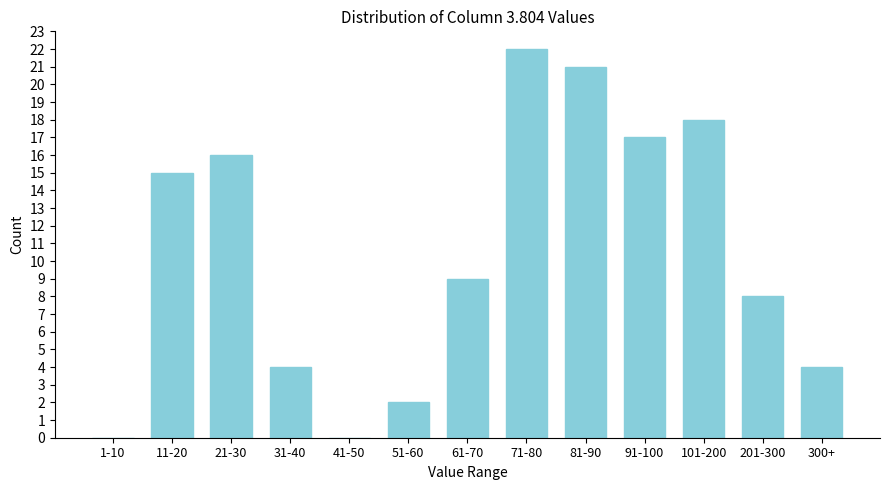

Reading left to right, list all the values displayed in this chart.

1-10=0	11-20=15	21-30=16	31-40=4	41-50=0	51-60=2	61-70=9	71-80=22	81-90=21	91-100=17	101-200=18	201-300=8	300+=4